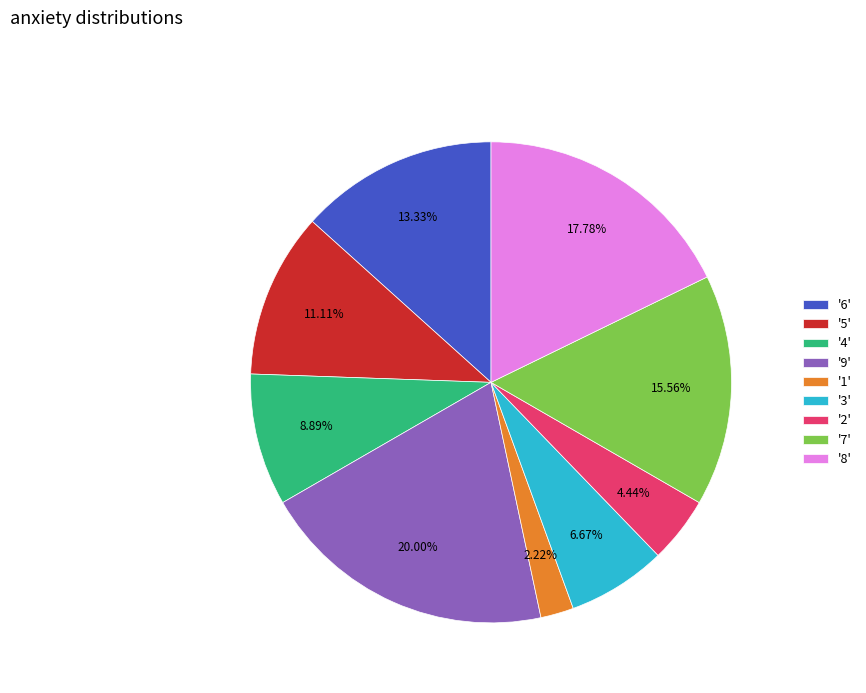

Rank the categories by value from highest to lowest.

'9', '8', '7', '6', '5', '4', '3', '2', '1'